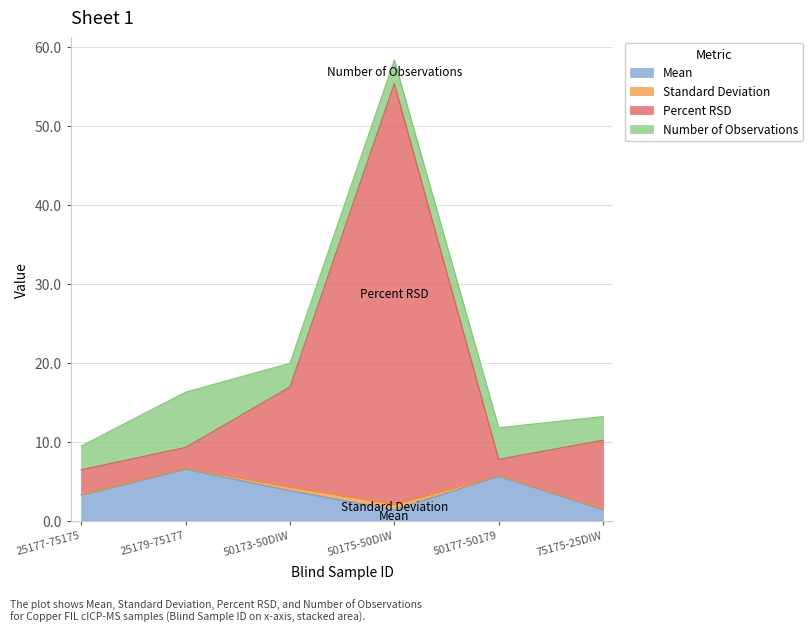

Where does the Mean series first go above 3?

25177-75175